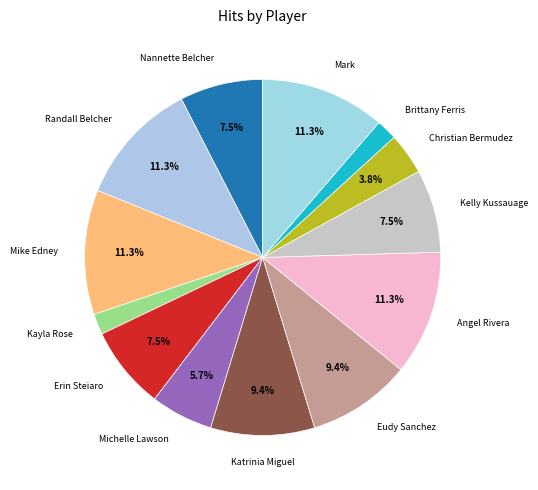

True or false: Erin Steiaro accounts for 22% of the total.

False